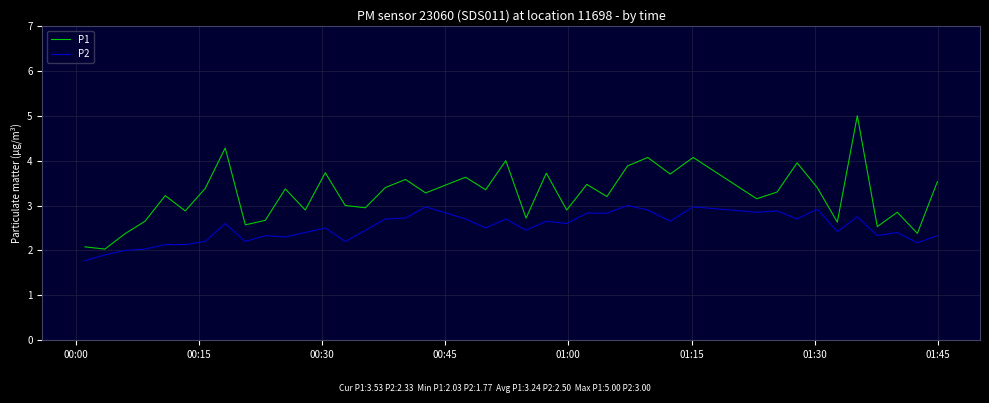

What is the difference between the second highest and second lowest values in the P2 series?

1.1